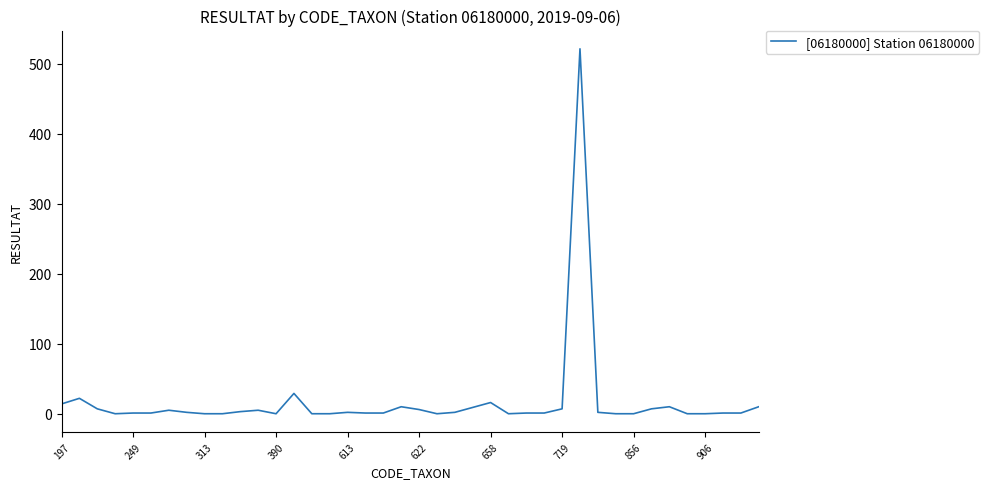

What is the difference between the maximum and minimum values?

521